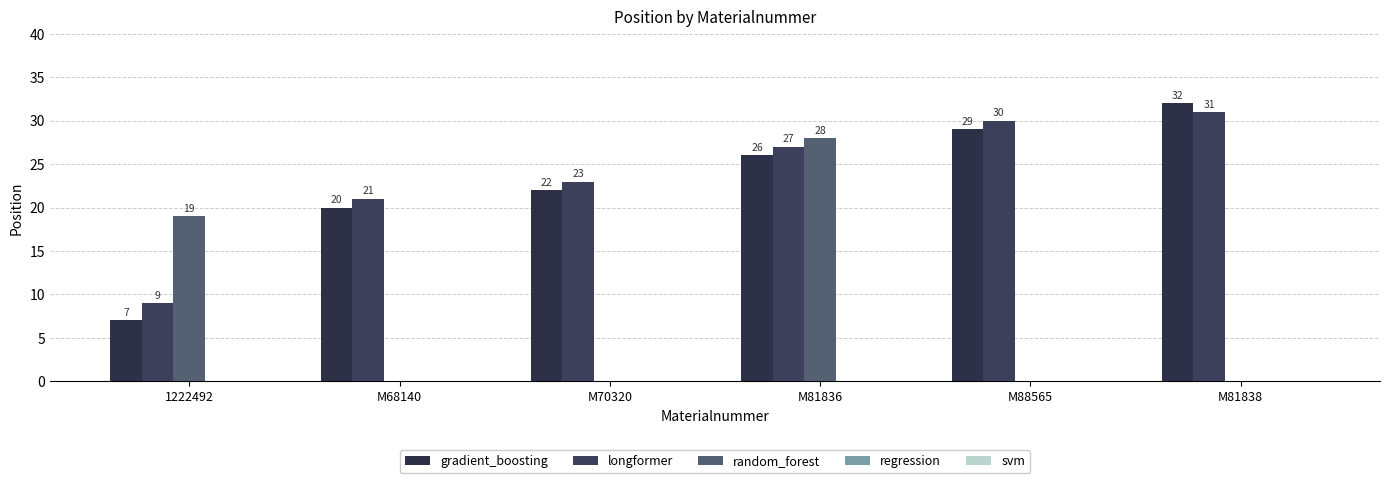

Where is gradient_boosting nearest to the value 19?

M68140